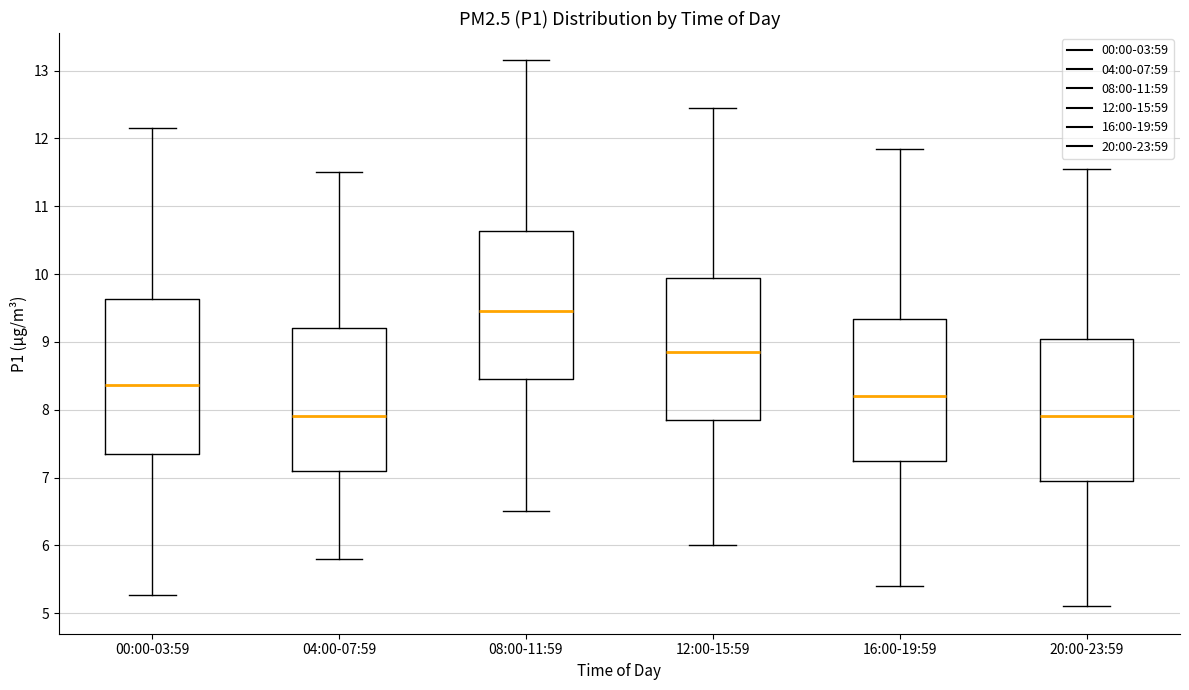

Reading left to right, read every box against the y-axis: the position of its median line, the range the box covers, and the ends of its whiskers. The values are not printed on the chart, so give them approximately, as read against the axis.

00:00-03:59: median 8.4, box 7.4 to 9.6, whiskers 5.3 to 12.2
04:00-07:59: median 7.9, box 7.1 to 9.2, whiskers 5.8 to 11.5
08:00-11:59: median 9.5, box 8.5 to 10.6, whiskers 6.5 to 13.2
12:00-15:59: median 8.9, box 7.9 to 9.9, whiskers 6.0 to 12.5
16:00-19:59: median 8.2, box 7.3 to 9.3, whiskers 5.4 to 11.9
20:00-23:59: median 7.9, box 7.0 to 9.0, whiskers 5.1 to 11.6